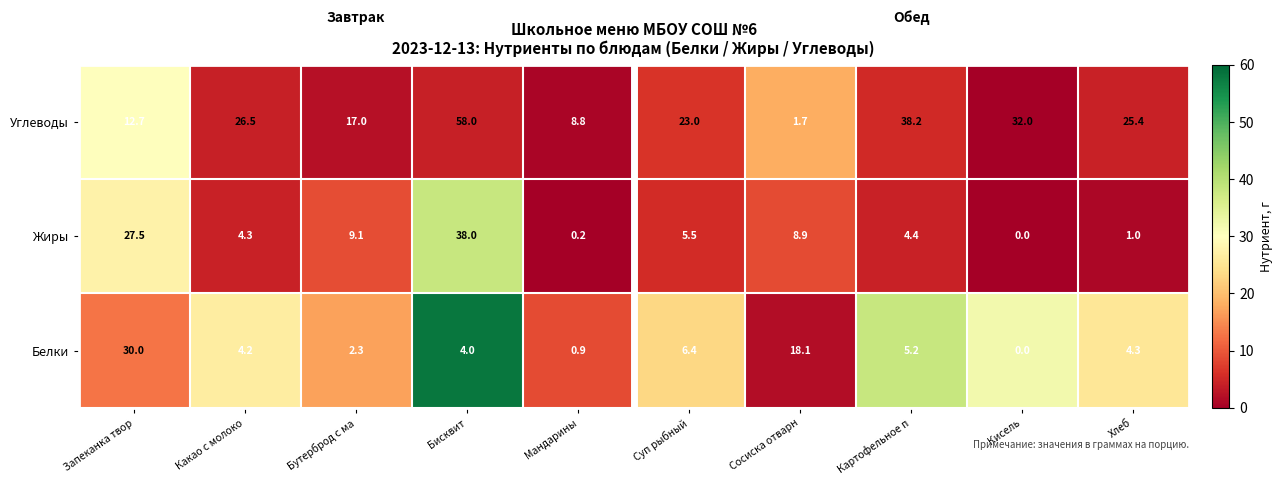

List the series in order of their peak value, highest first.

Углеводы, Жиры, Белки